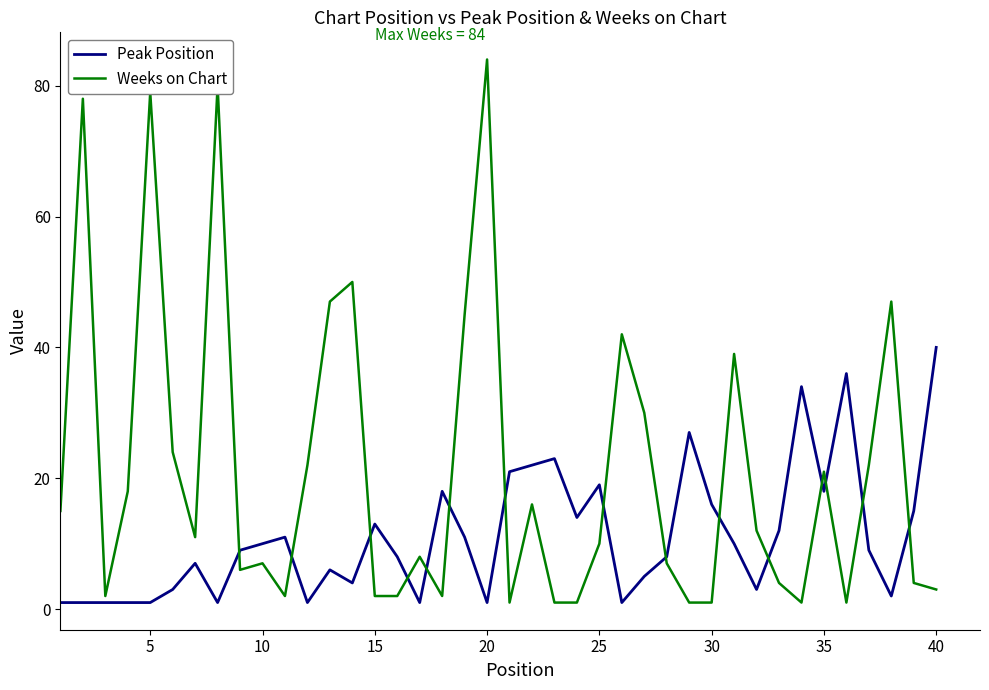

Which series has the largest total across all categories?

Weeks on Chart